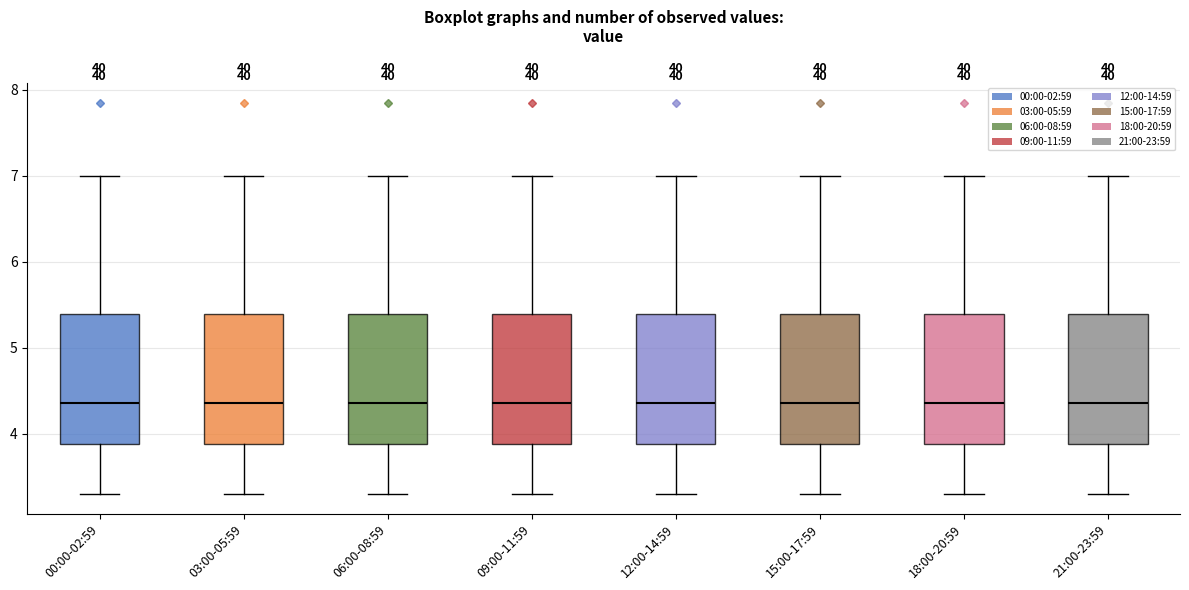

Where does the median line of the box for 06:00-08:59 sit on the y-axis? The values are not printed on the chart, so give them approximately, as read against the axis.

4.4